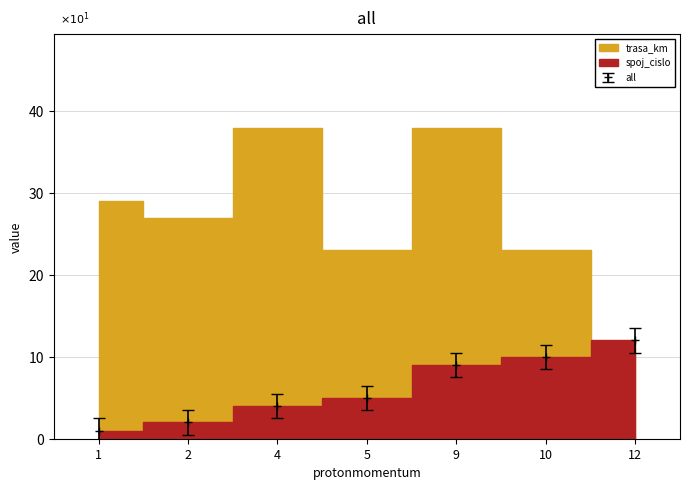

List the labels in order of value, smallest first.

1, 2, 4, 5, 9, 10, 12